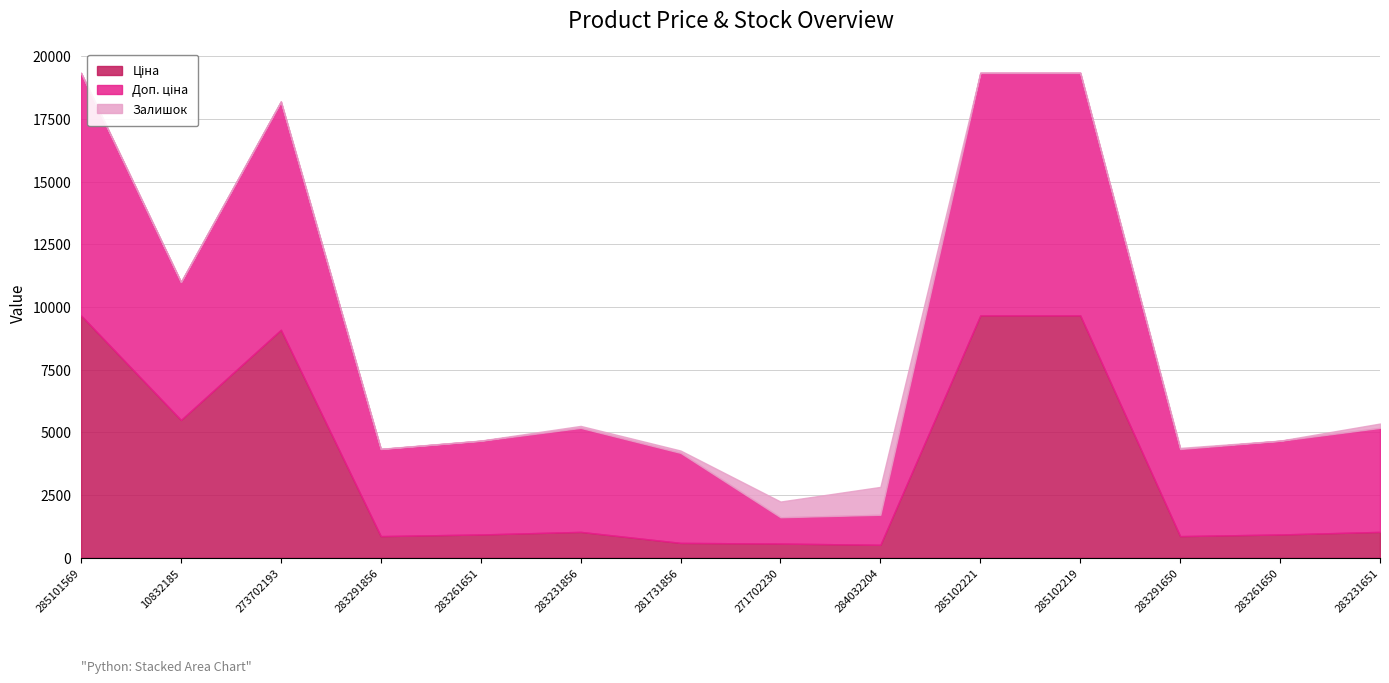

Reading left to right, what are all the values shown in this chart?

Ціна: 285101569=9664.7	10832185=5497.3	273702193=9092.0	283291856=868.0	283261651=933.5	283231856=1036.5	281731856=597.8	271702230=571.6	284032204=522.2	285102221=9664.7	285102219=9664.7	283291650=868.0	283261650=933.5	283231651=1036.5
Доп. ціна: 285101569=9664.7	10832185=5497.3	273702193=9092.0	283291856=3472.1	283261651=3734.2	283231856=4145.9	281731856=3586.7	271702230=1048.0	284032204=1197.0	285102221=9664.7	285102219=9664.7	283291650=3472.1	283261650=3734.2	283231651=4145.9
Залишок: 285101569=7.0	10832185=7.0	273702193=20.0	283291856=9.0	283261651=9.0	283231856=78.0	281731856=94.0	271702230=626.0	284032204=1110.0	285102221=11.0	285102219=14.0	283291650=43.0	283261650=6.0	283231651=172.0